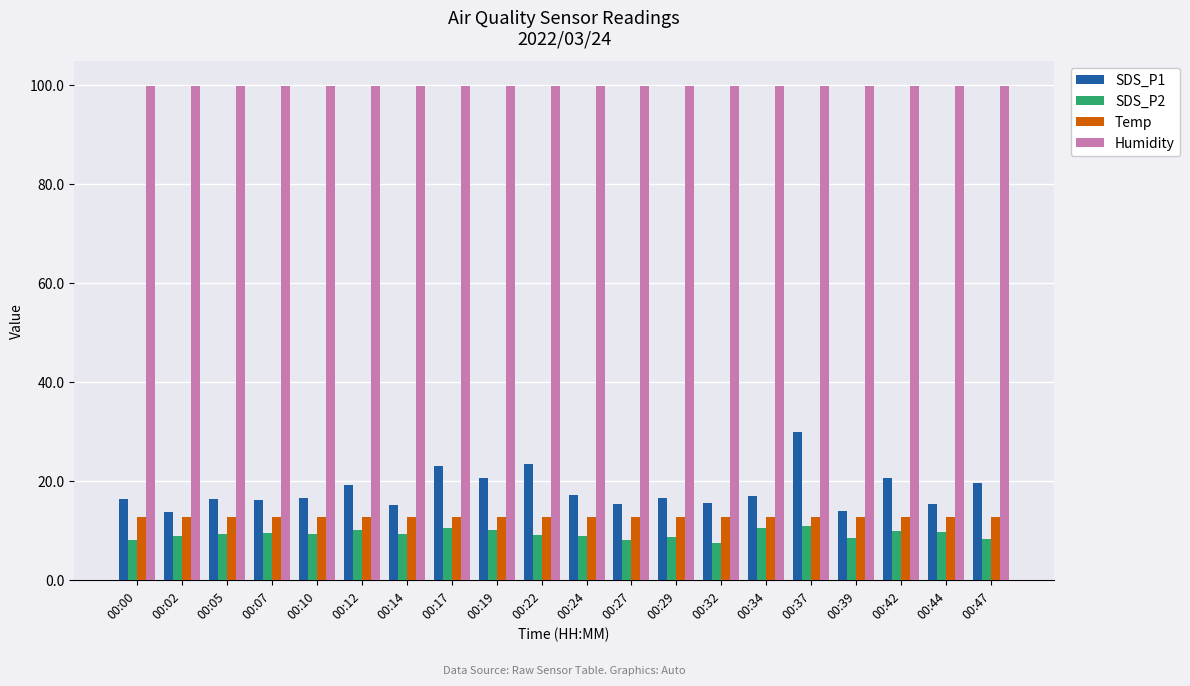

What are all the series names shown in the legend?

SDS_P1, SDS_P2, Temp, Humidity